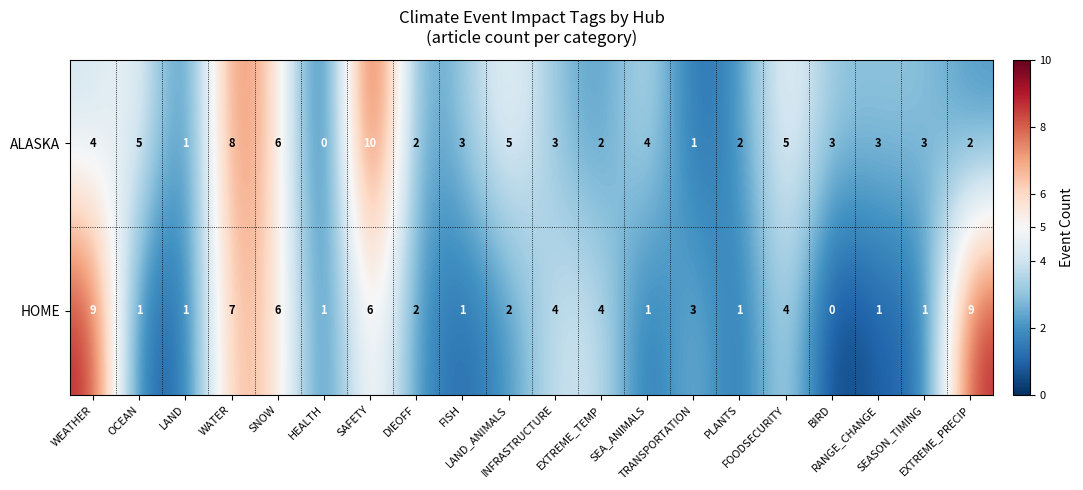

List the series in order of their overall mean, highest first.

ALASKA, HOME